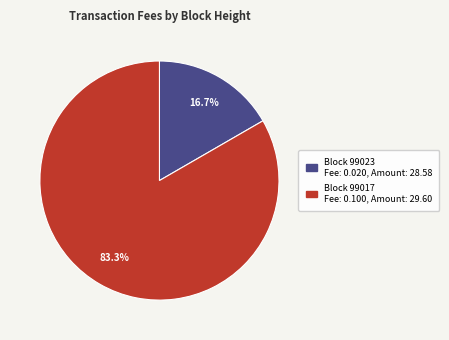

Is there a majority slice in this chart?

Yes